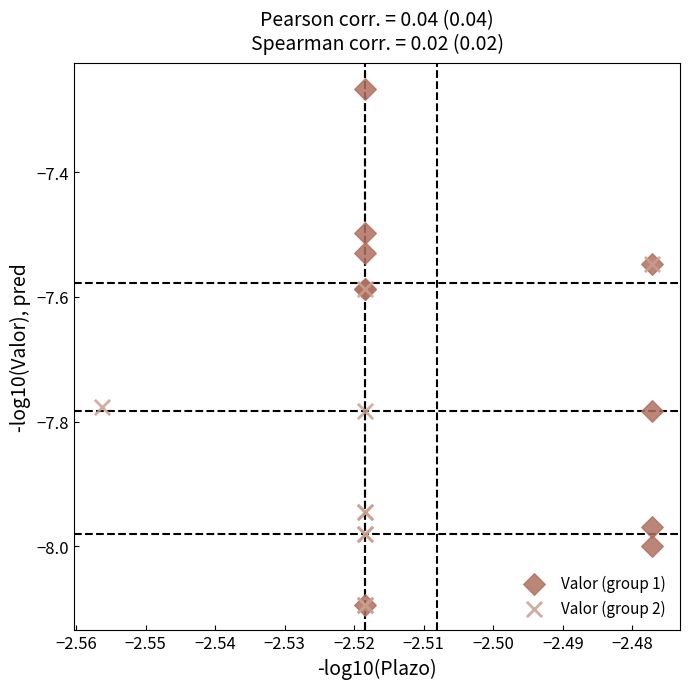

Which series reaches the maximum Y coordinate?

Valor (group 1)